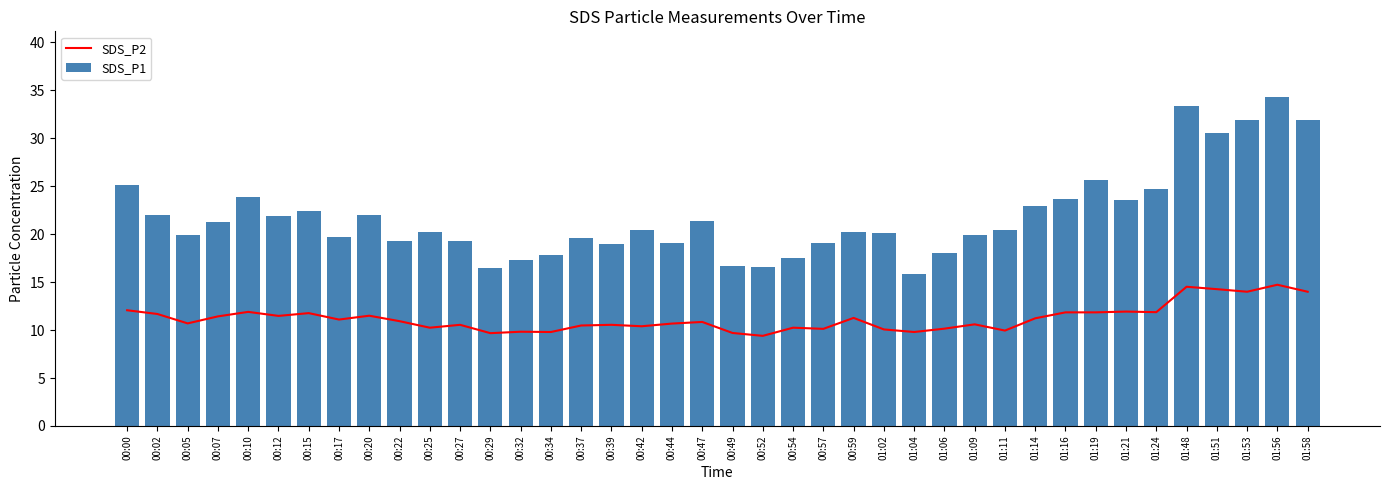

Count the number of data series in this chart.

2